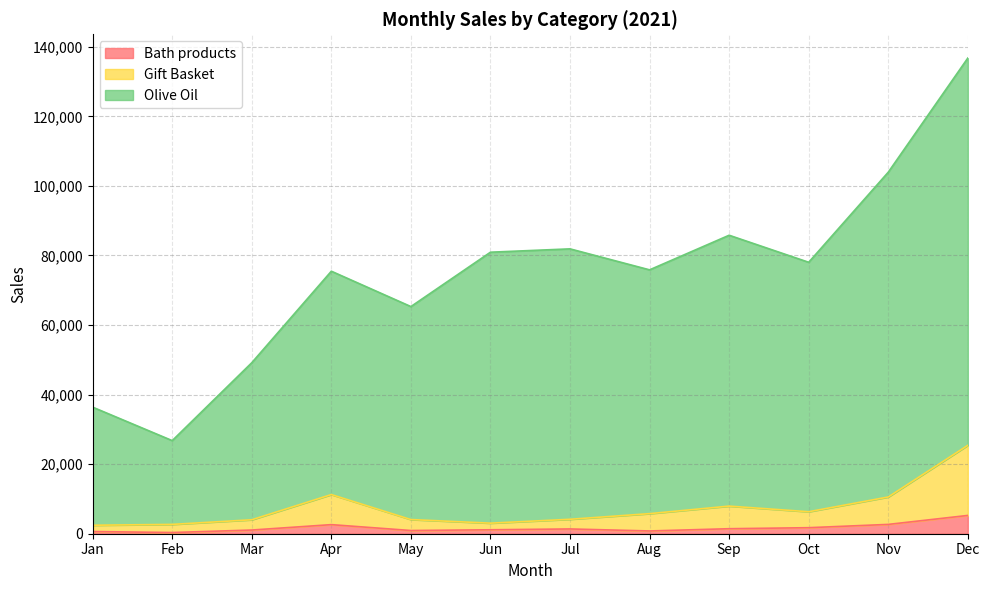

Is it true that Olive Oil equals 80944.4 at Jun?

True